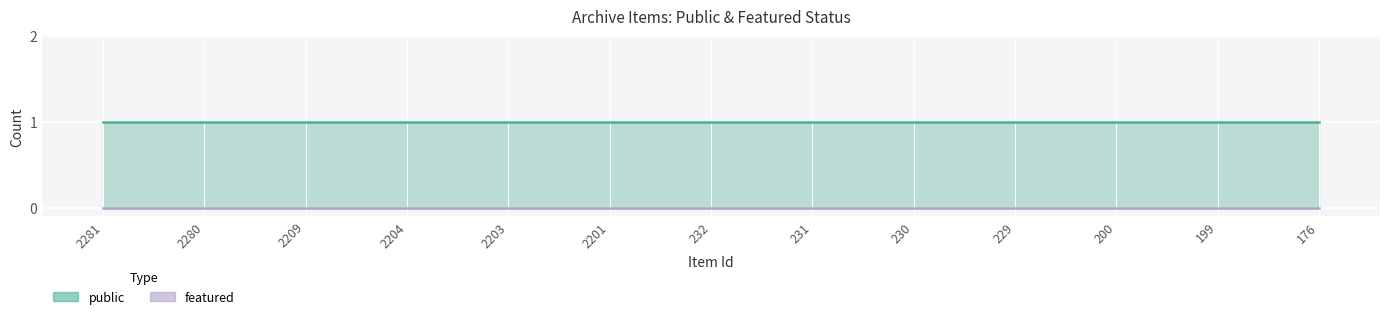

Between 229 and 176, which series saw the biggest shift?

public